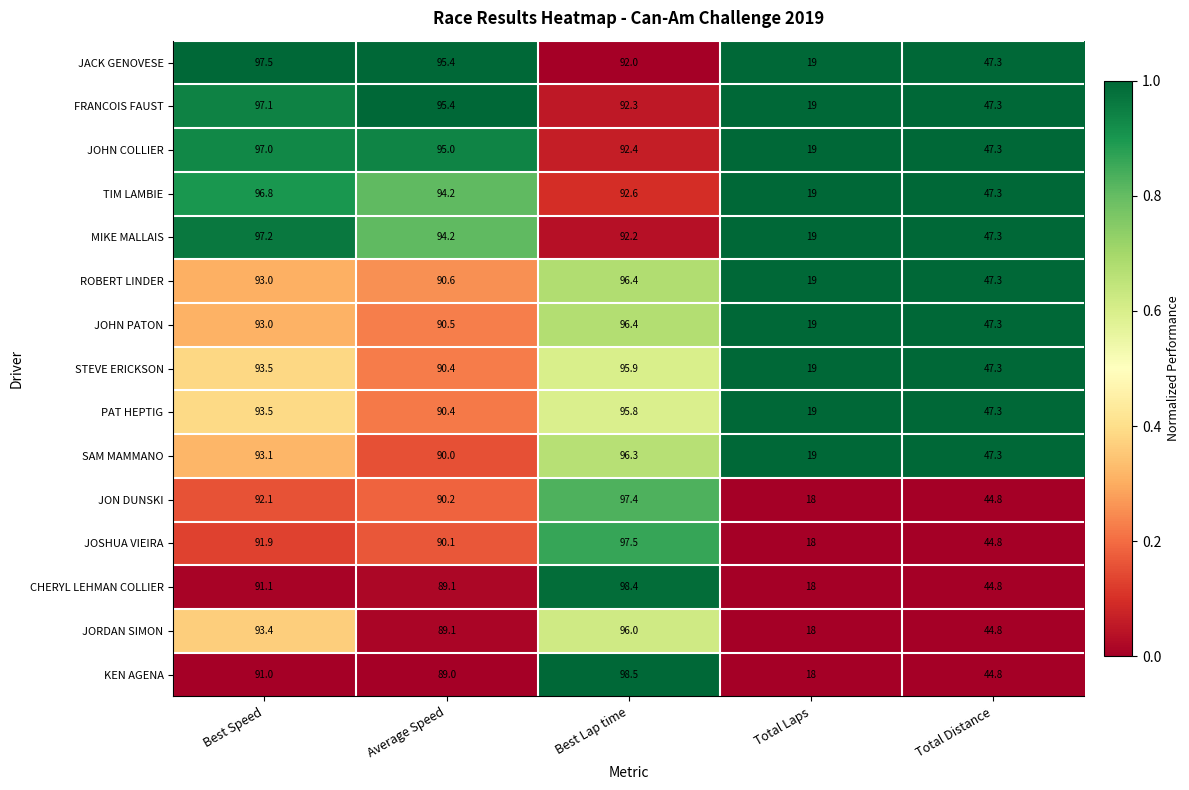

Is it true that JOHN COLLIER equals 155.3 at Best Lap time?

False